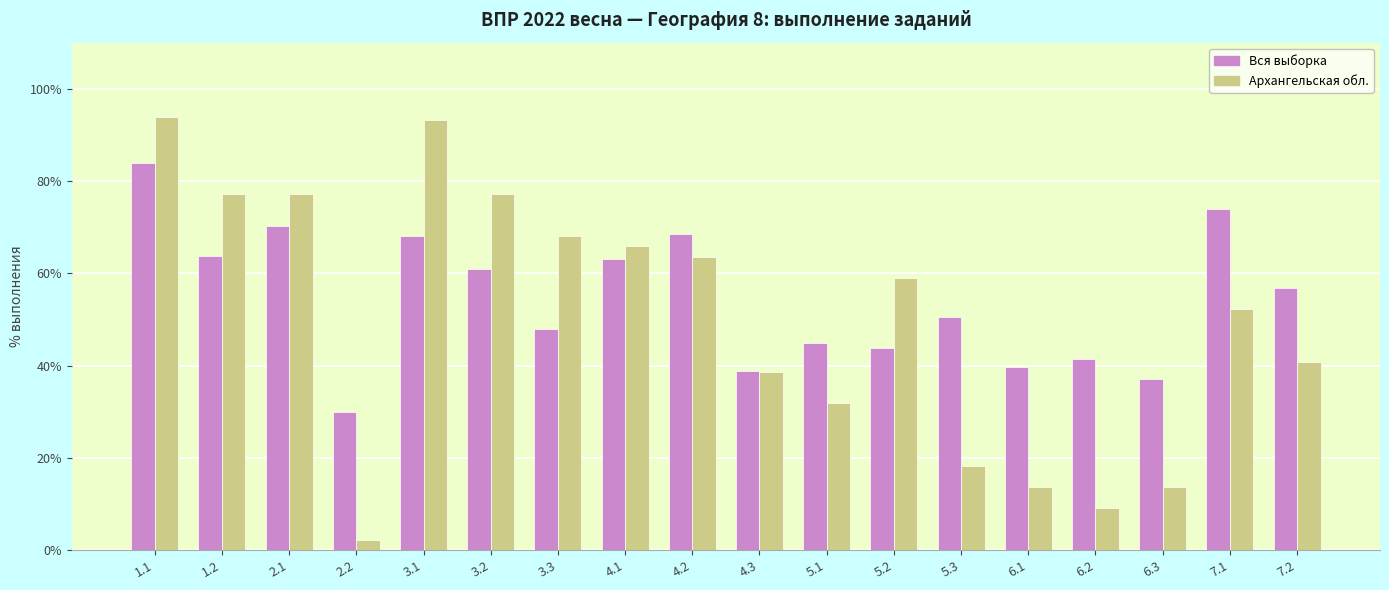

Which series has the widest spread of values?

Архангельская обл.